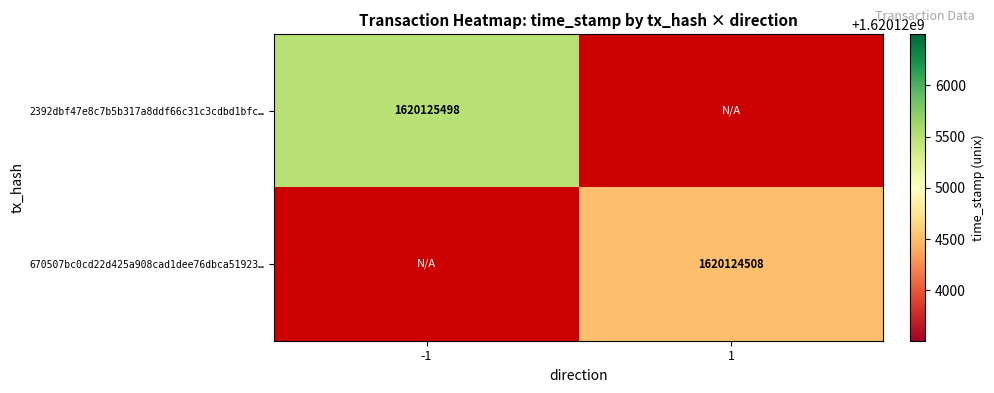

Rank the series by their average value, from highest to lowest.

2392dbf47e8c7b5b317a8ddf66c31c3cdbd1bfc, 670507bc0cd22d425a908cad1dee76dbca51923